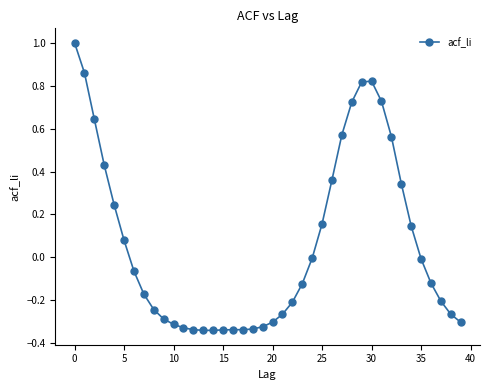

What is the difference between the second highest and second lowest values?

1.2